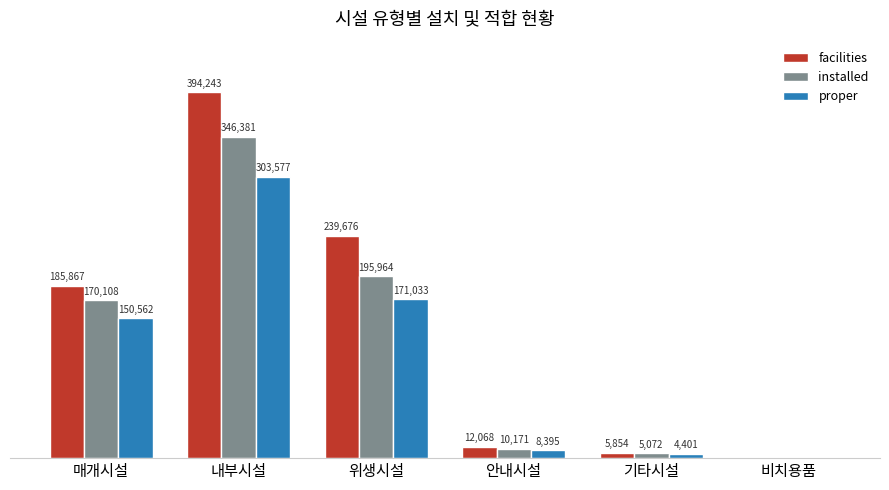

Which category has the highest value in the installed series?

내부시설